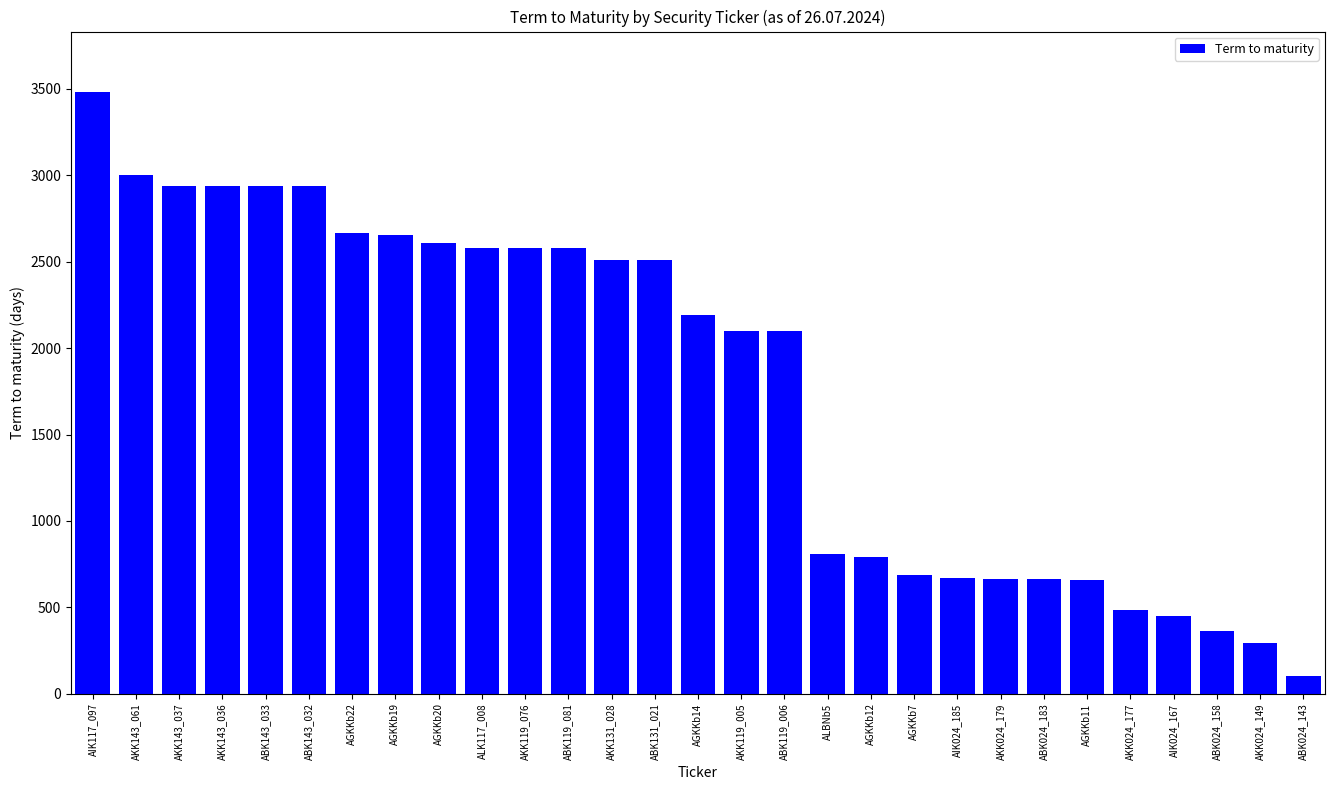

What position from the left is AGKKb14?

15